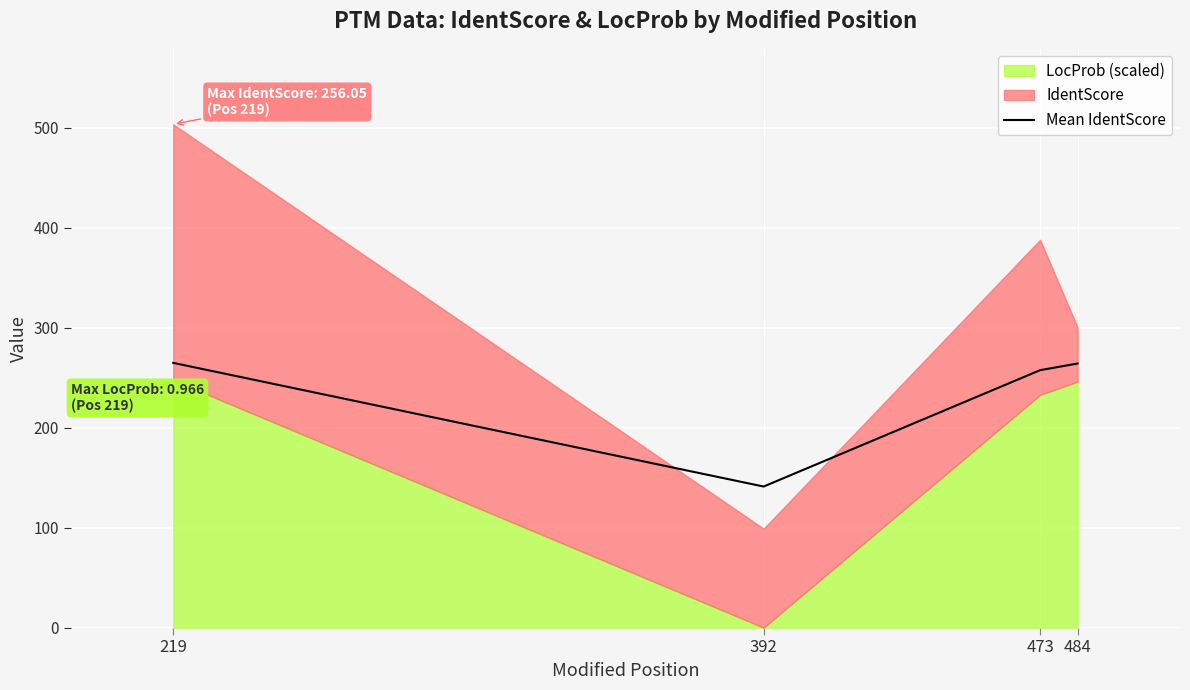

What is the value of the 4th point from the left?

264.2